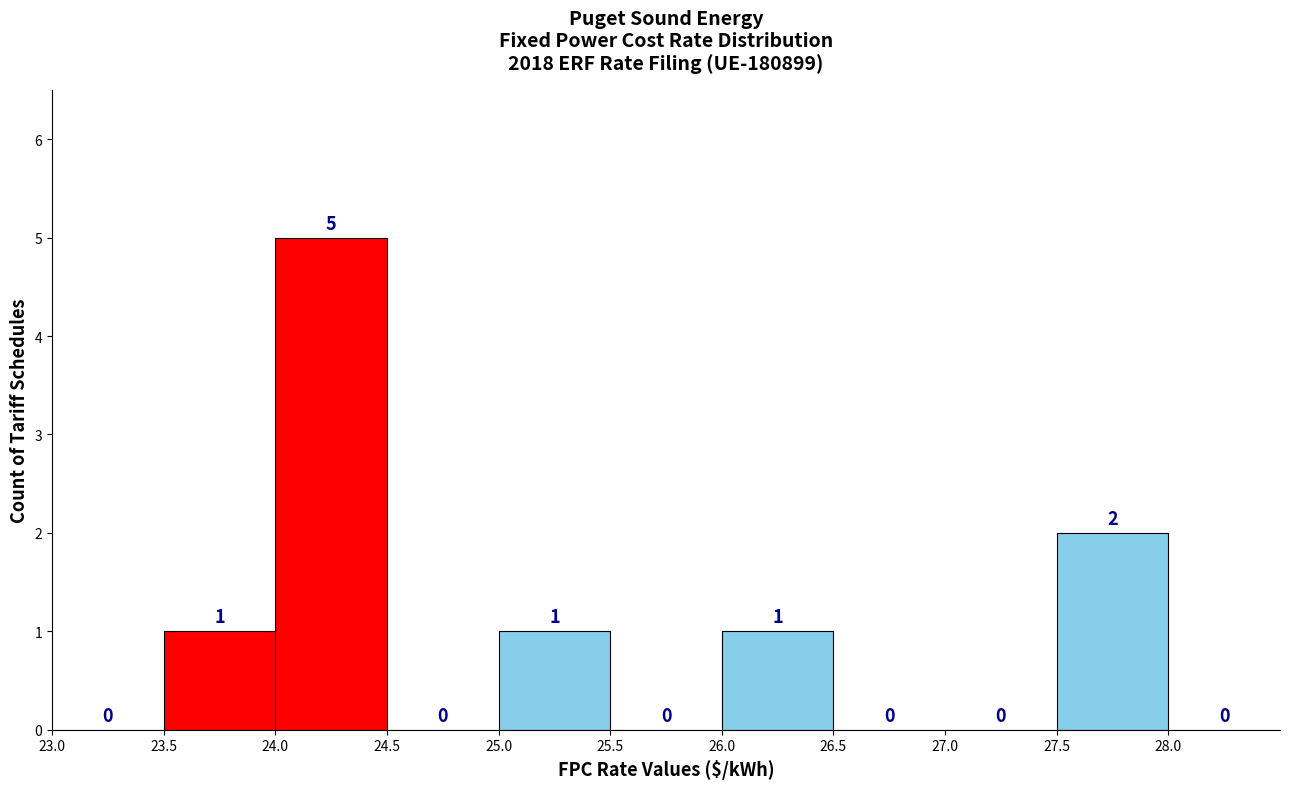

Reading left to right, list every bar in this chart as the range it spans on the x-axis followed by its height.

23.0 to 23.5: 0
23.5 to 24.0: 1
24.0 to 24.5: 5
24.5 to 25.0: 0
25.0 to 25.5: 1
25.5 to 26.0: 0
26.0 to 26.5: 1
26.5 to 27.0: 0
27.0 to 27.5: 0
27.5 to 28.0: 2
28.0 to 28.5: 0